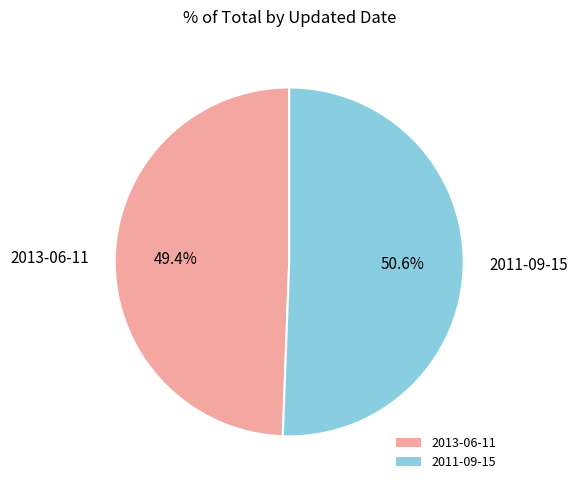

Approximately how many times larger is the value at 2011-09-15 compared to 2013-06-11?

1.0